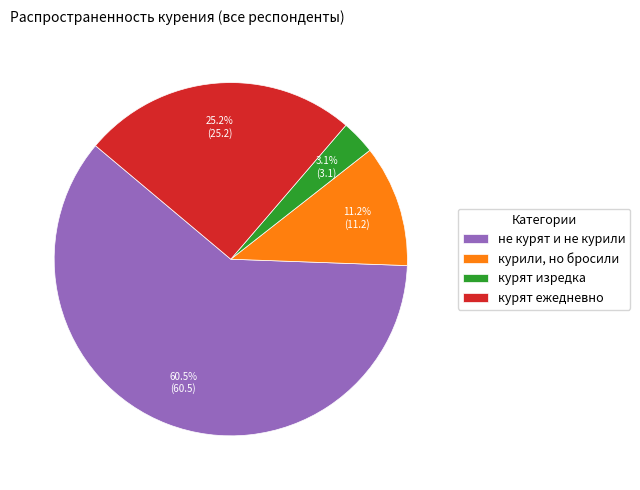

Count the number of slices in the pie.

4